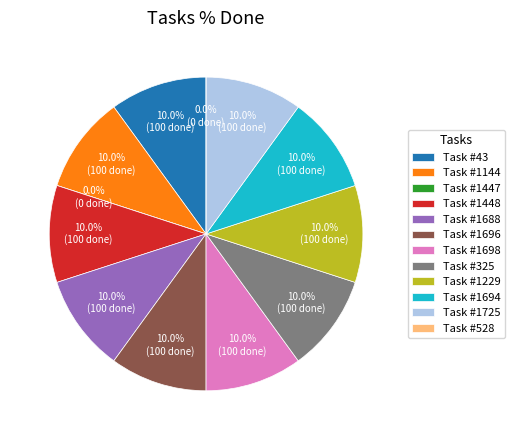

Is there a majority slice in this chart?

No